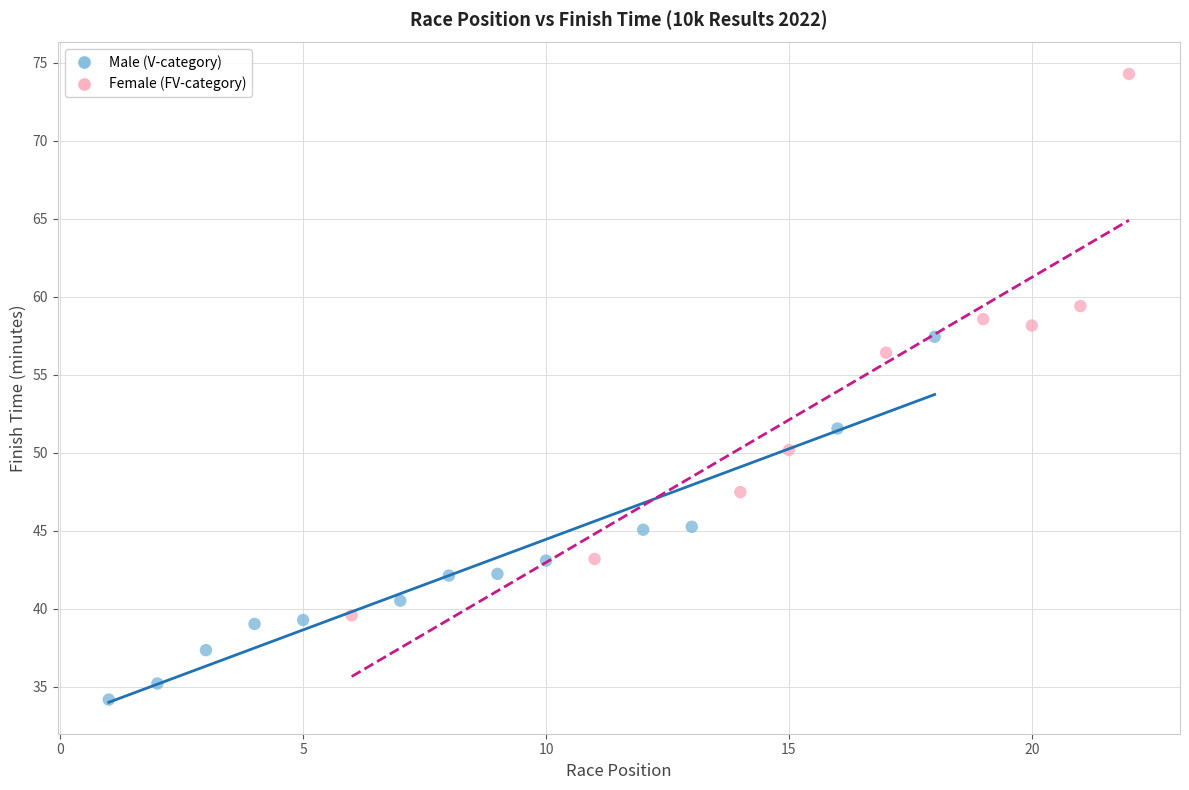

Which series contains the lowest Y value?

Male (V-category)